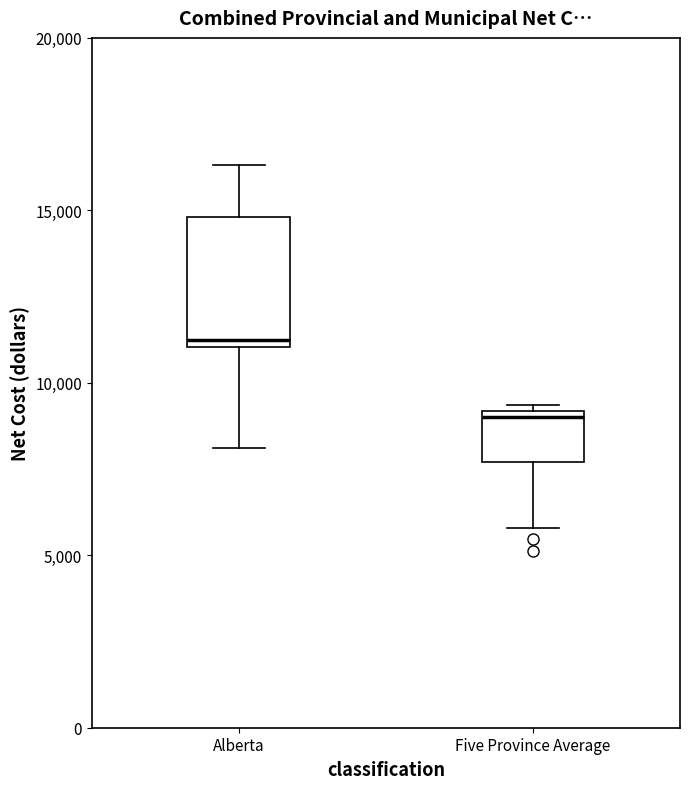

Which box is the tallest, from its lower edge to its upper edge?

Alberta